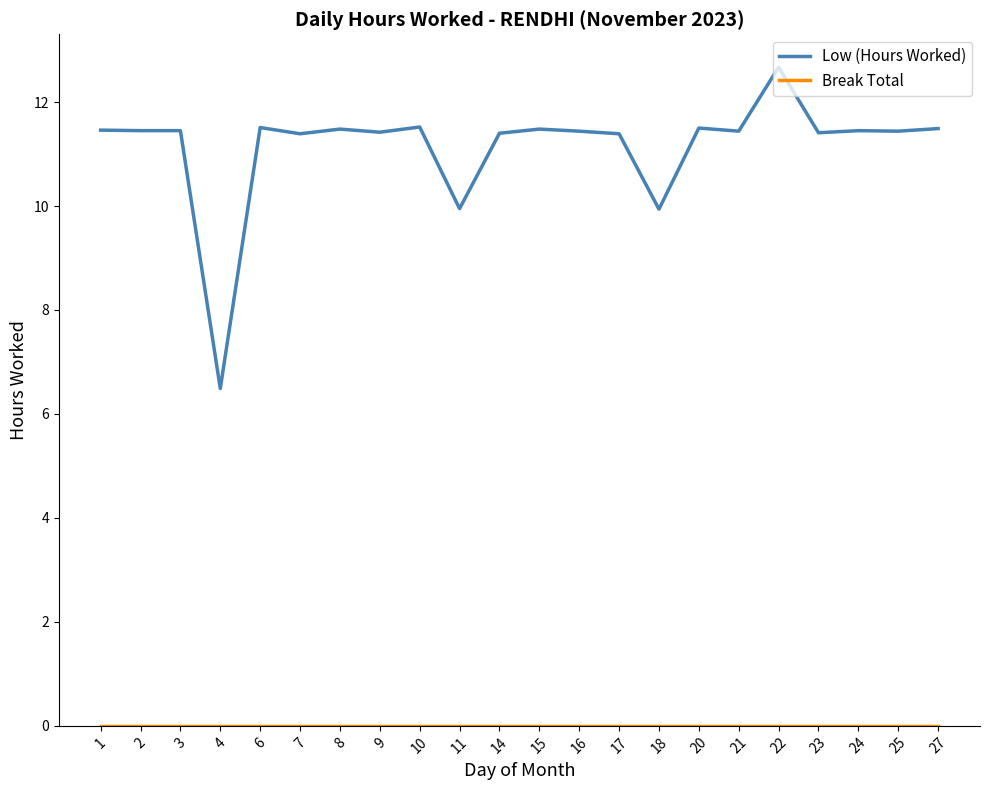

Where does the Low (Hours Worked) series first go above 11?

1